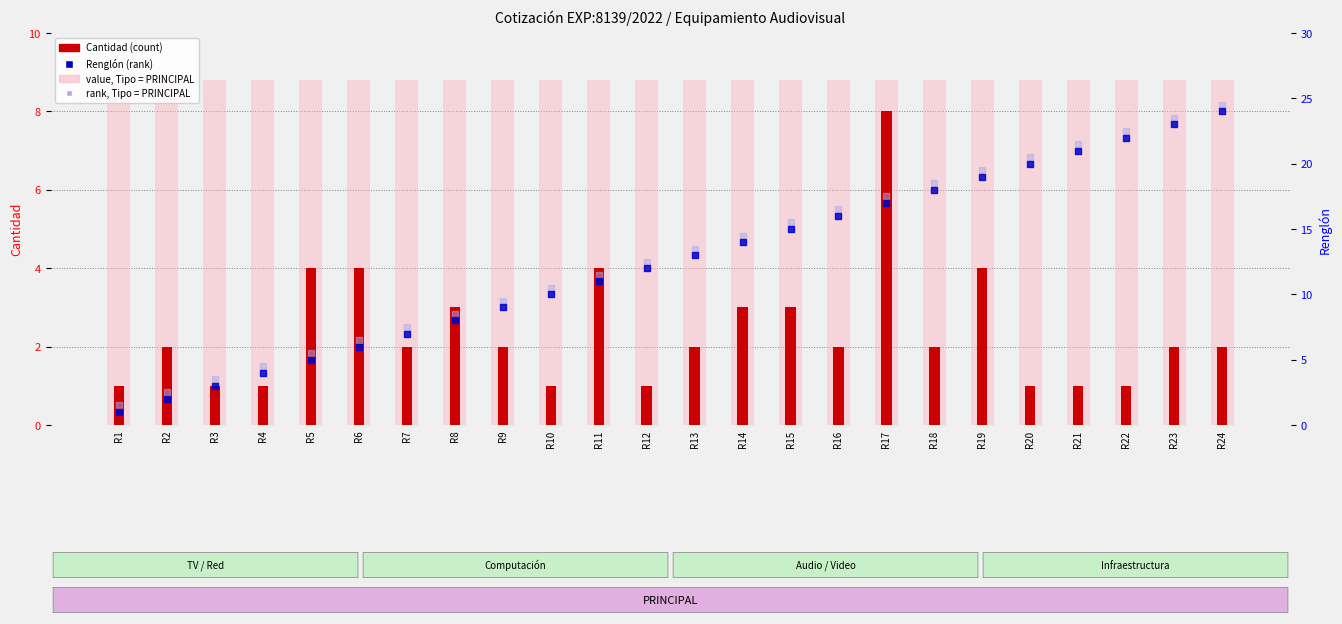

Which series has the largest Y range (max minus min)?

Renglón